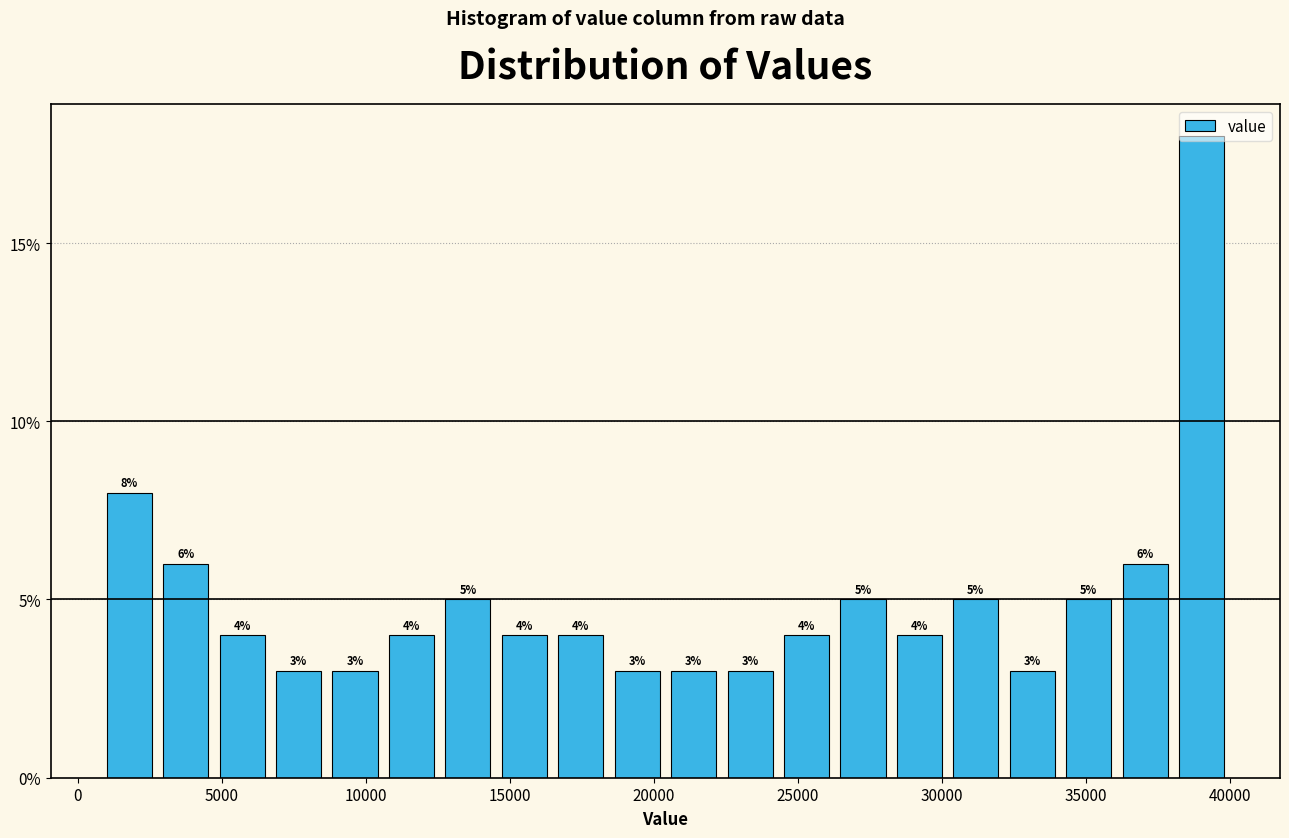

Read against the x-axis, roughly where is the centre of the tallest bar?

39000